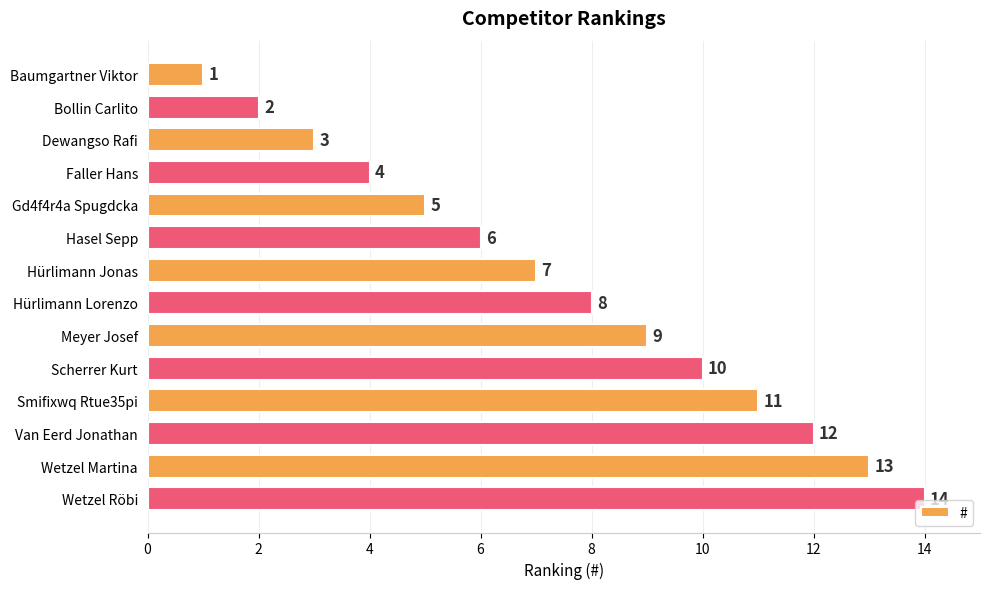

What is the change in value from Gd4f4r4a Spugdcka to Wetzel Martina?

+8